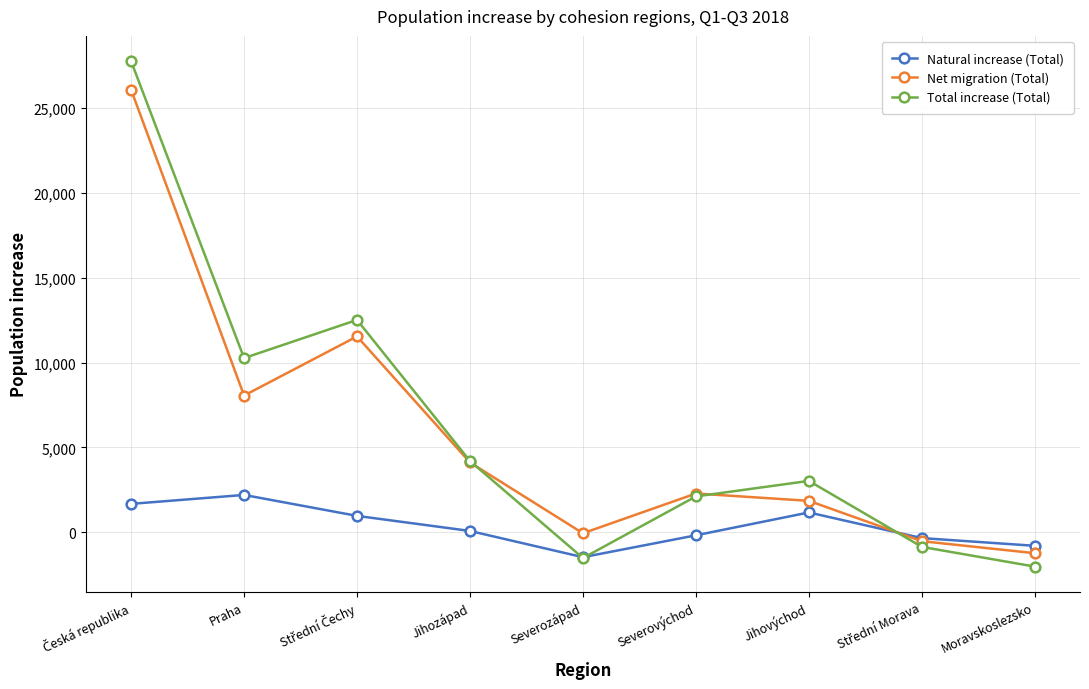

Reading right to left, list all the values displayed in this chart.

Natural increase (Total): -789	-336	1174	-172	-1460	85	972	2205	1679
Net migration (Total): -1225	-517	1857	2289	-51	4117	11535	8055	26060
Total increase (Total): -2014	-853	3031	2117	-1511	4202	12507	10260	27739